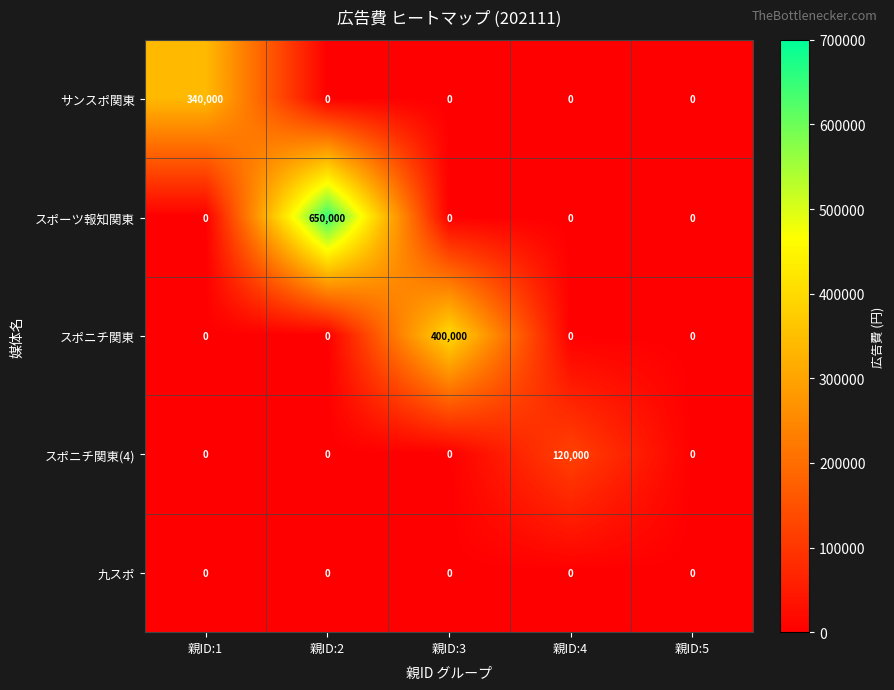

What is the spread (max minus min) of values at 親ID:1?

340000